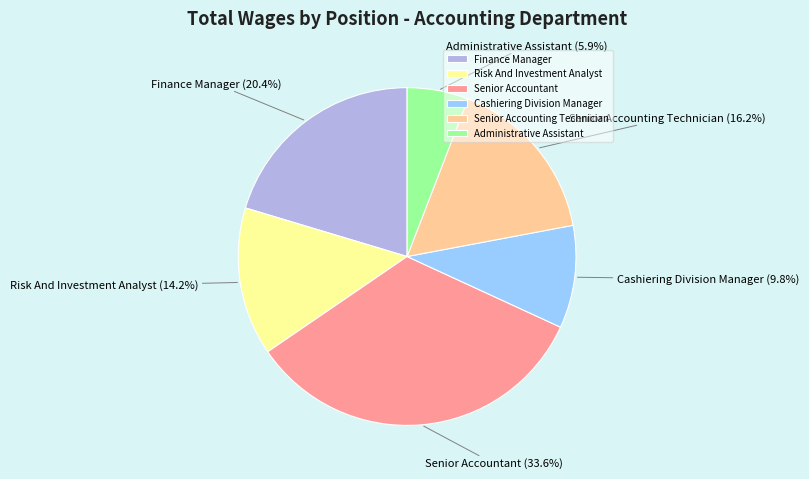

To the nearest percent, what portion does Administrative Assistant represent?

6%